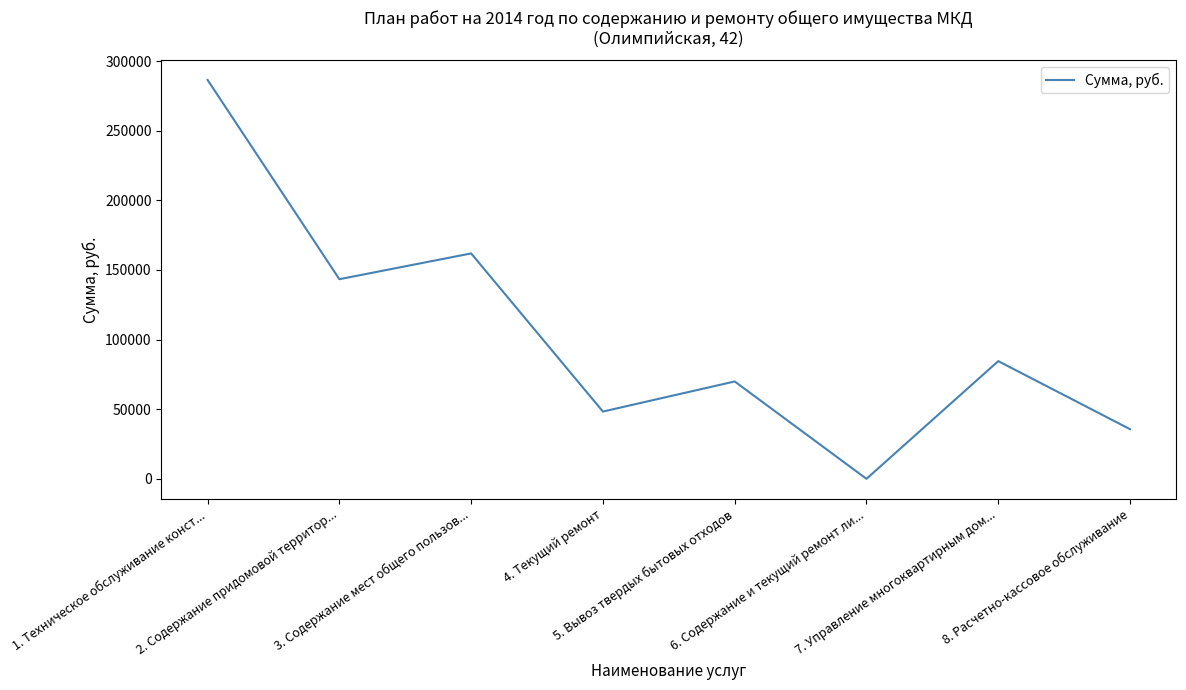

Reading left to right, list all the values displayed in this chart.

1. Техническое обслуживание конст...=286432.6	2. Содержание придомовой территор...=143350.5	3. Содержание мест общего пользов...=161863.4	4. Текущий ремонт=48294.5	5. Вывоз твердых бытовых отходов=69912.1	6. Содержание и текущий ремонт ли...=0.0	7. Управление многоквартирным дом...=84515.4	8. Расчетно-кассовое обслуживание=35646.0